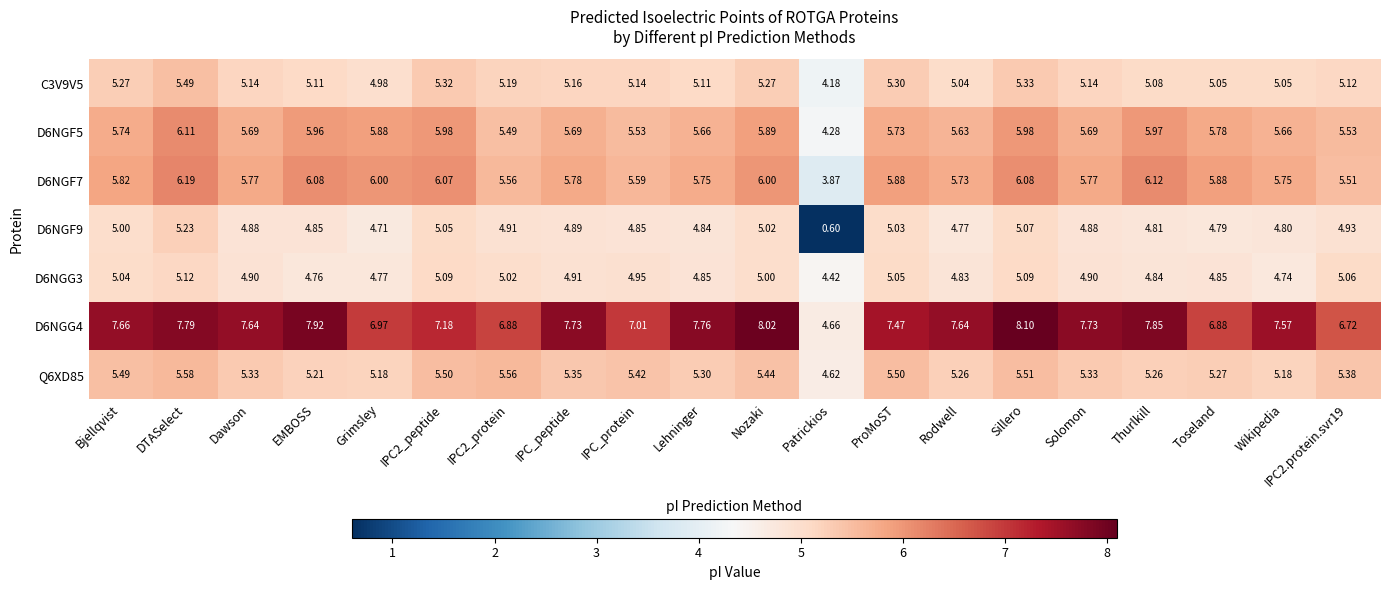

Where does the D6NGF9 series first go above 4?

Bjellqvist